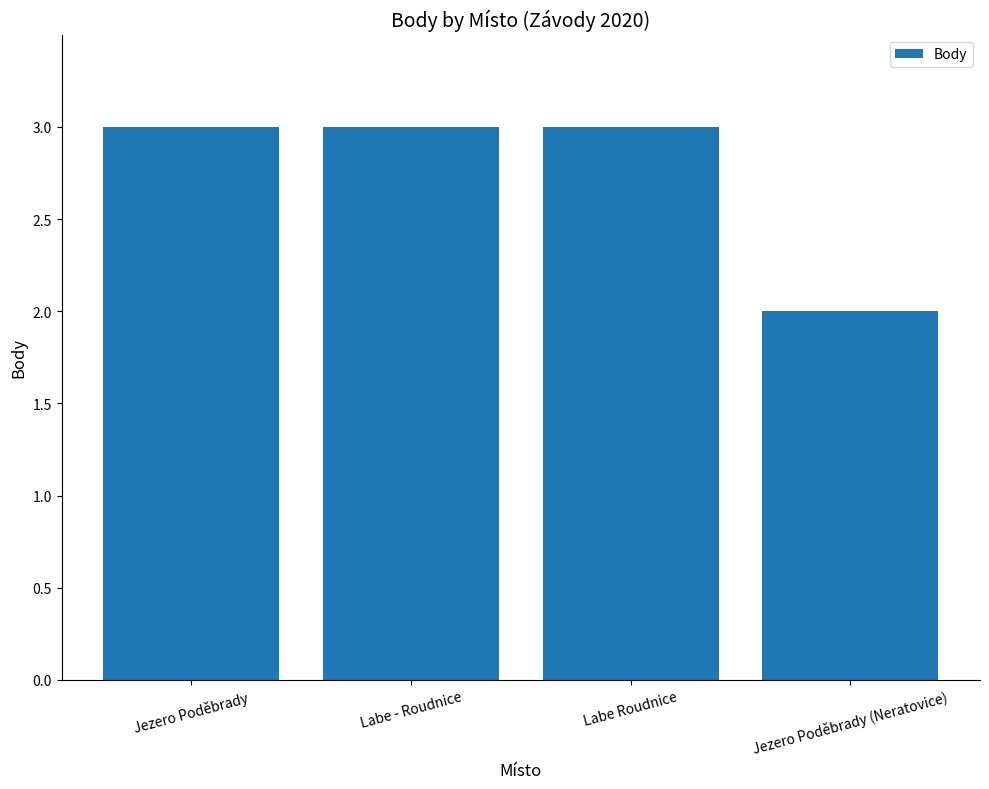

Read the value at Jezero Poděbrady.

3